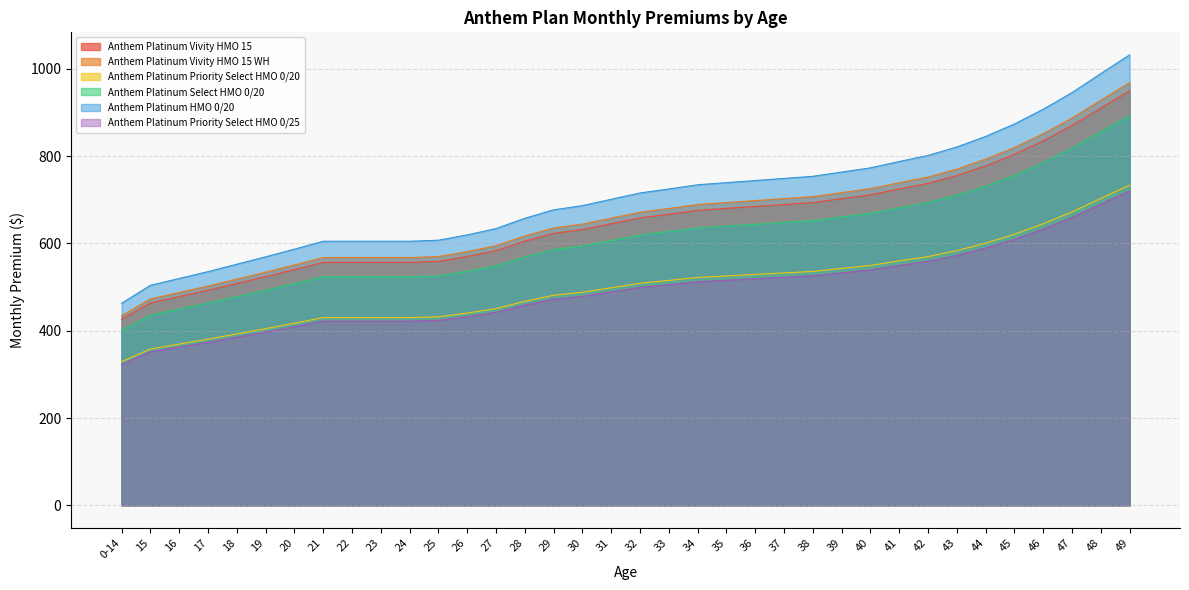

Which series changed the most between 32 and 36?

Anthem Platinum HMO 0/20